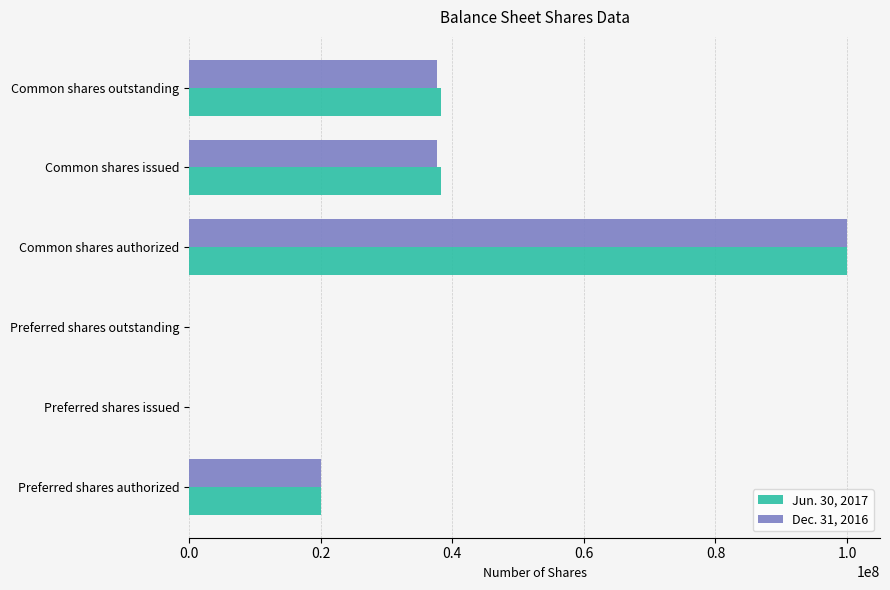

The value of Dec. 31, 2016 at Common shares outstanding is 23299307. True or false?

False